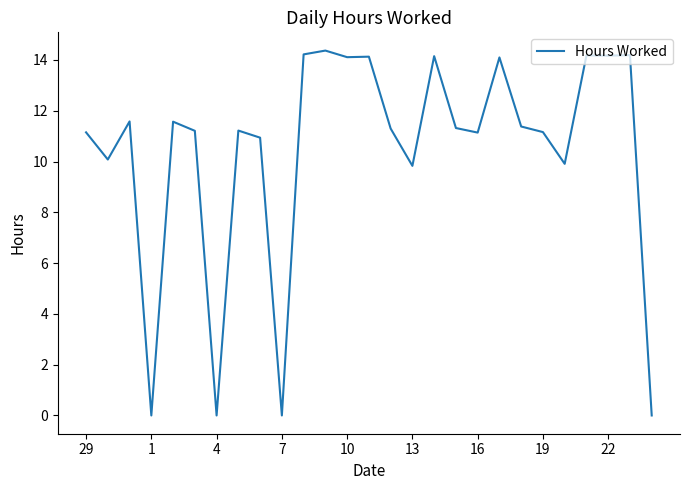

What is the maximum value shown in the chart?

14.4